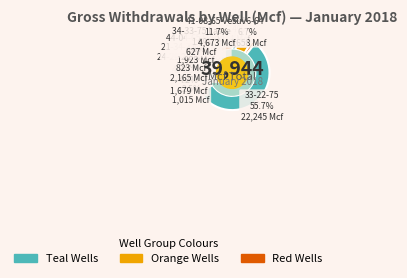

Does any single category account for the majority?

Yes